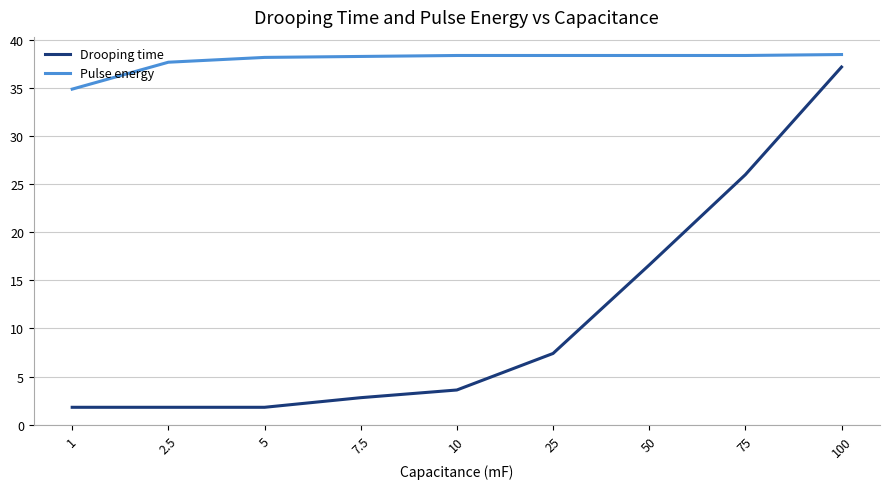

At which category is the sum across all series the highest?

100